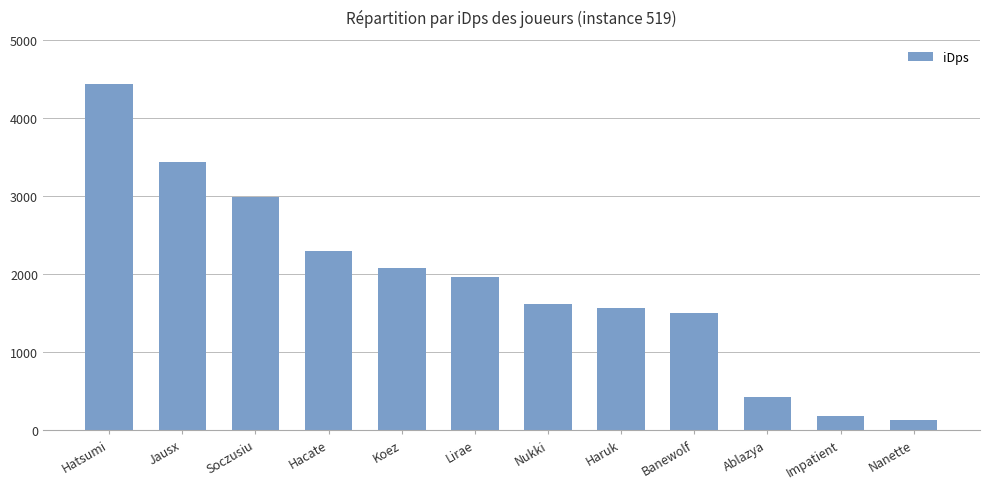

The chart shows a value of 1567.1 at Haruk. True or false?

True